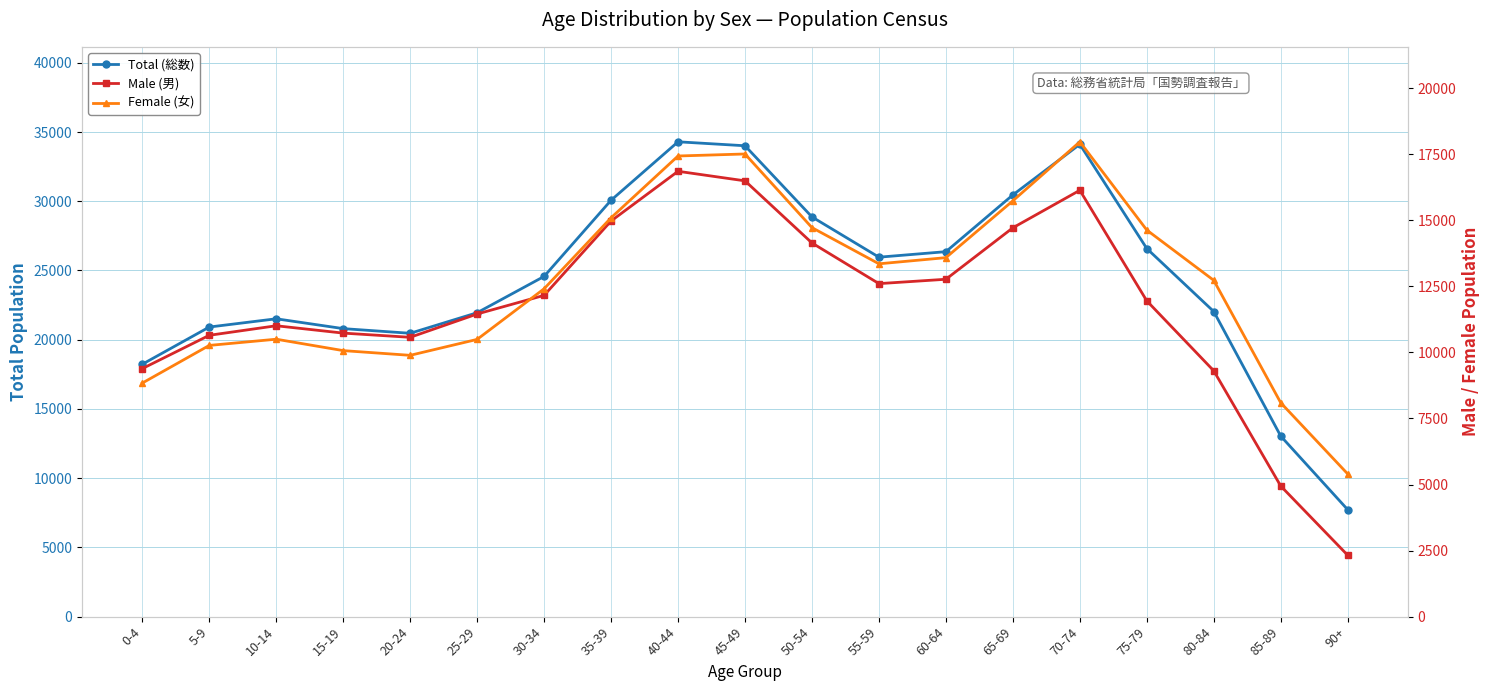

Reading right to left, what are all the values shown in this chart?

Total (総数): 7726	13039	22034	26584	34111	30457	26358	25960	28868	34007	34293	30072	24571	21949	20464	20801	21511	20915	18229
Male (男): 2324	4944	9305	11952	16138	14718	12770	12605	14144	16495	16857	14975	12161	11455	10573	10732	11010	10649	9388
Female (女): 5402	8095	12729	14632	17973	15739	13588	13355	14724	17512	17436	15097	12410	10494	9891	10069	10501	10266	8841